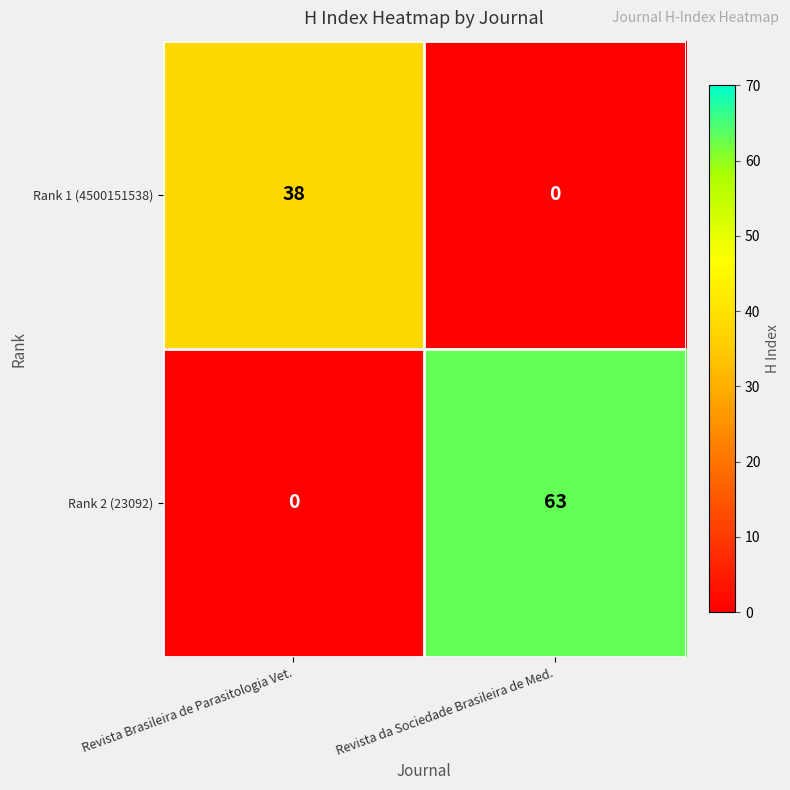

Is it true that Rank 1 (4500151538) equals 38 at Revista Brasileira de Parasitologia Vet.?

True